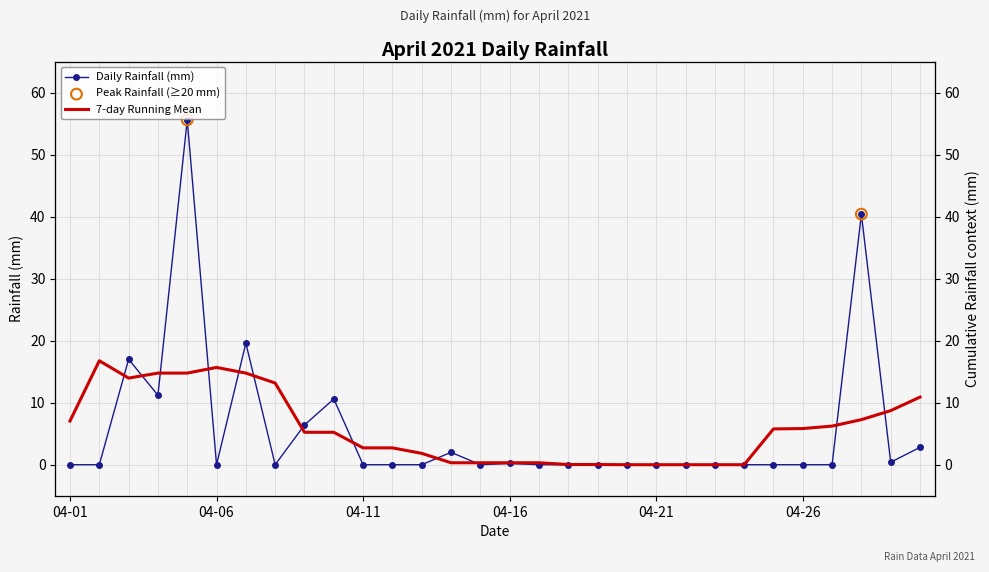

What is the change in value from 2021-04-11 to 2021-04-28?

+40.4